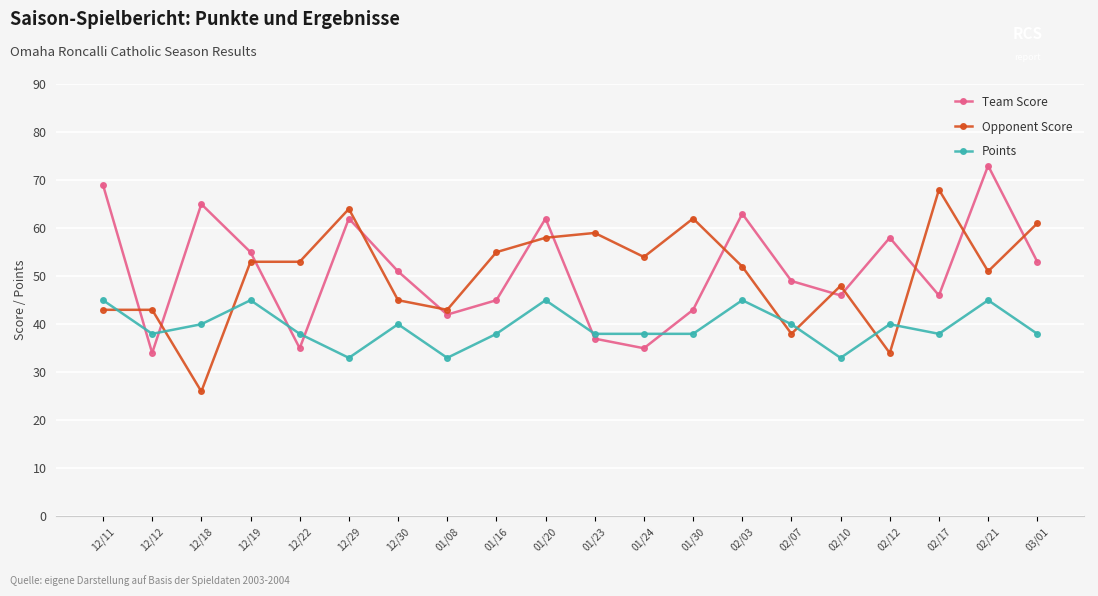

Where do Team Score and Opponent Score first cross each other?

12/11 and 12/12